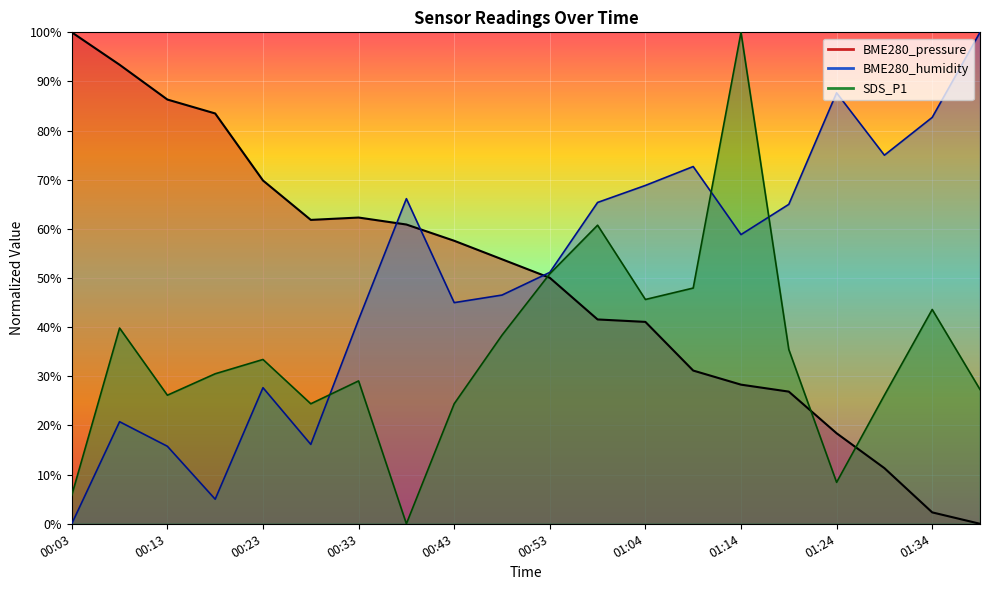

Where is the first local minimum for SDS_P1?

00:13